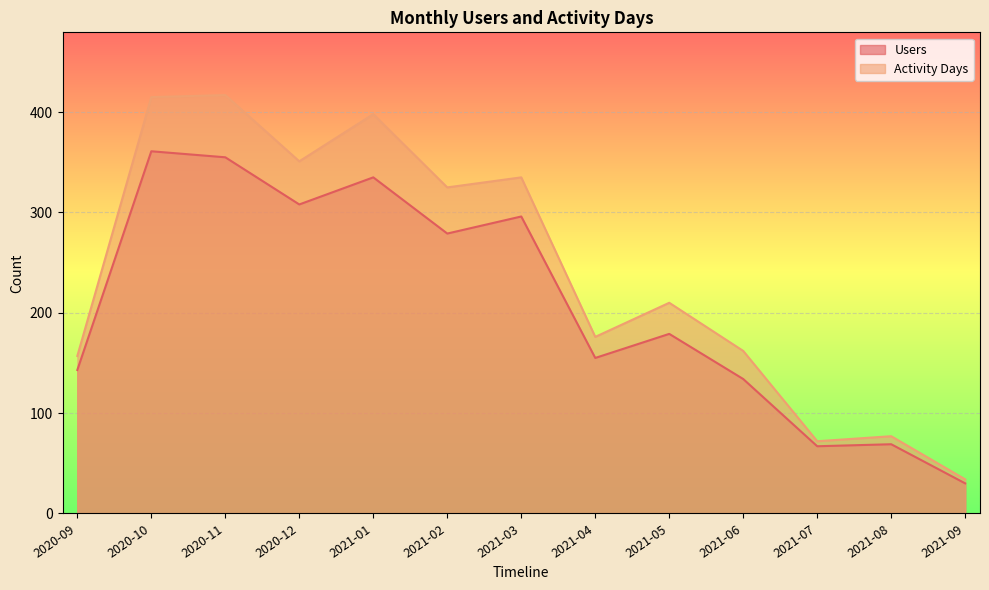

True or false: Activity Days has a value of 417 at 2020-11.

True